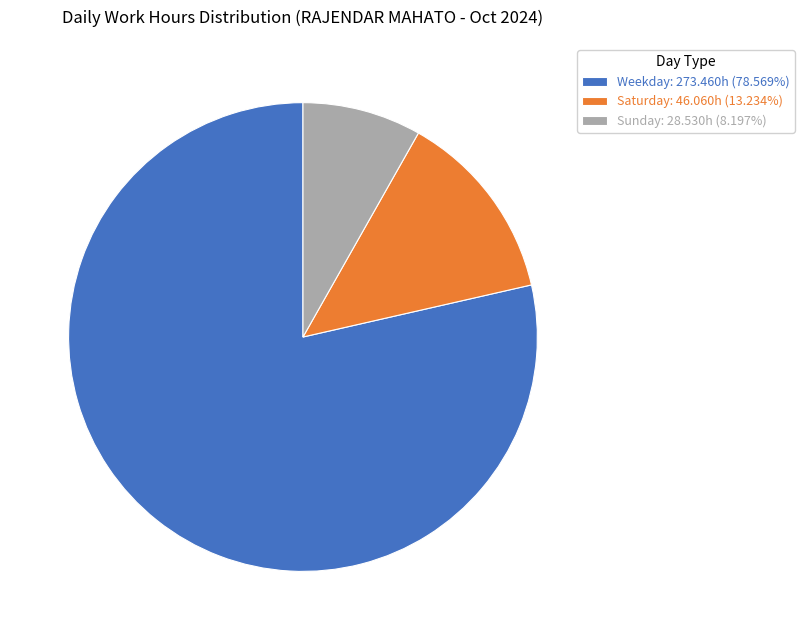

Do Sunday: 28.530h (8.197%) and Weekday: 273.460h (78.569%) together represent more than half of the pie?

Yes